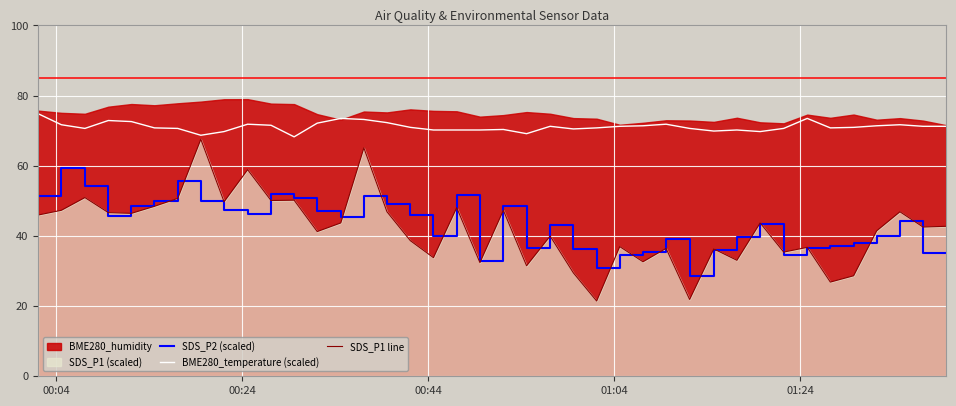

How many lines are shown in the chart?

3